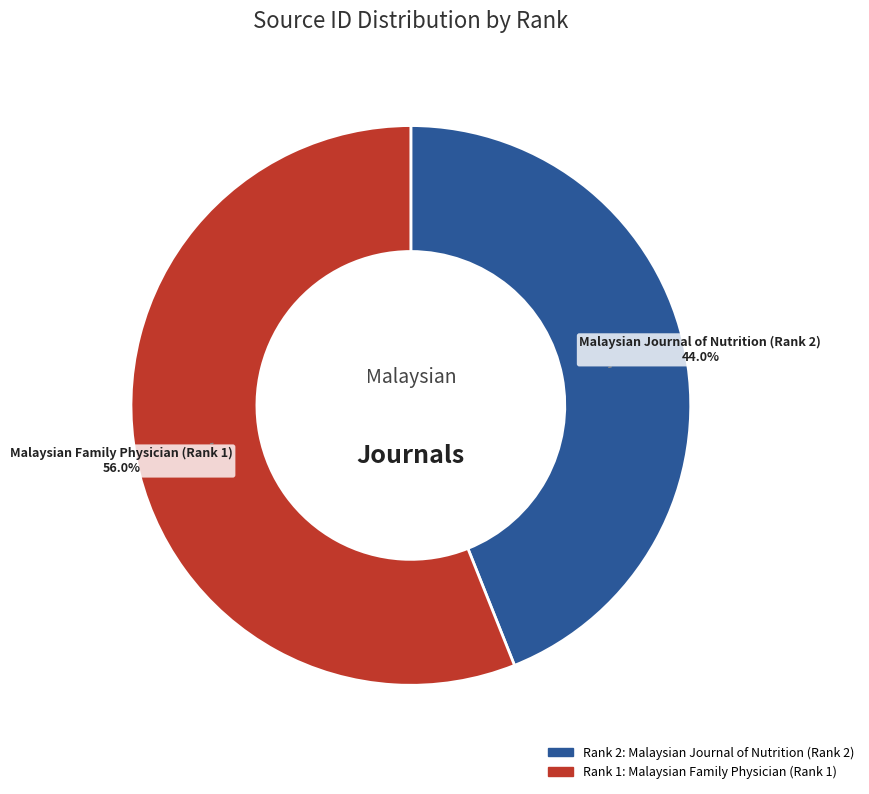

Does any single category account for the majority?

Yes